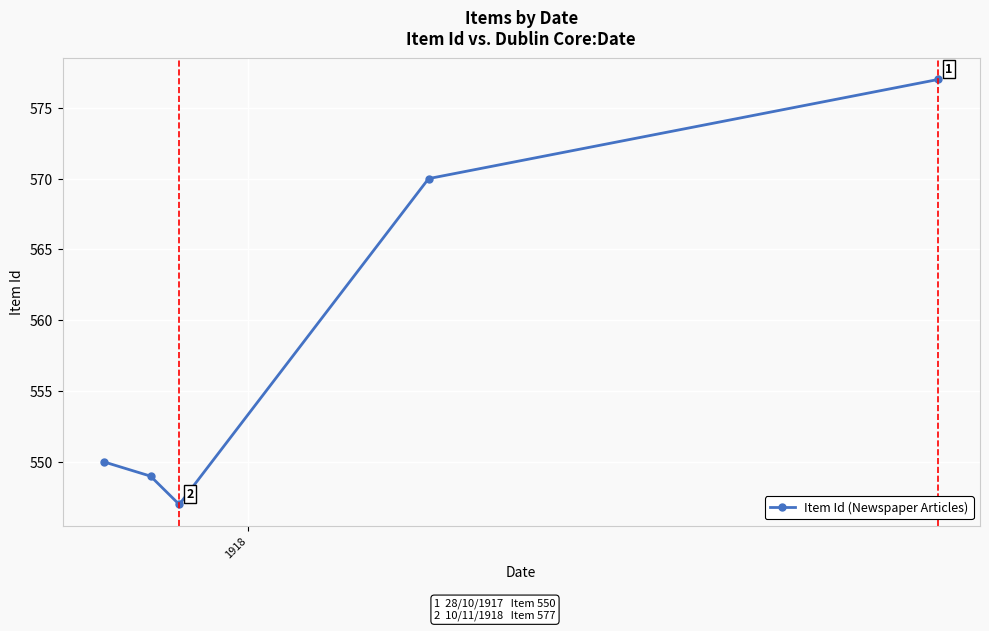

What is the difference between the maximum and second lowest values?

28